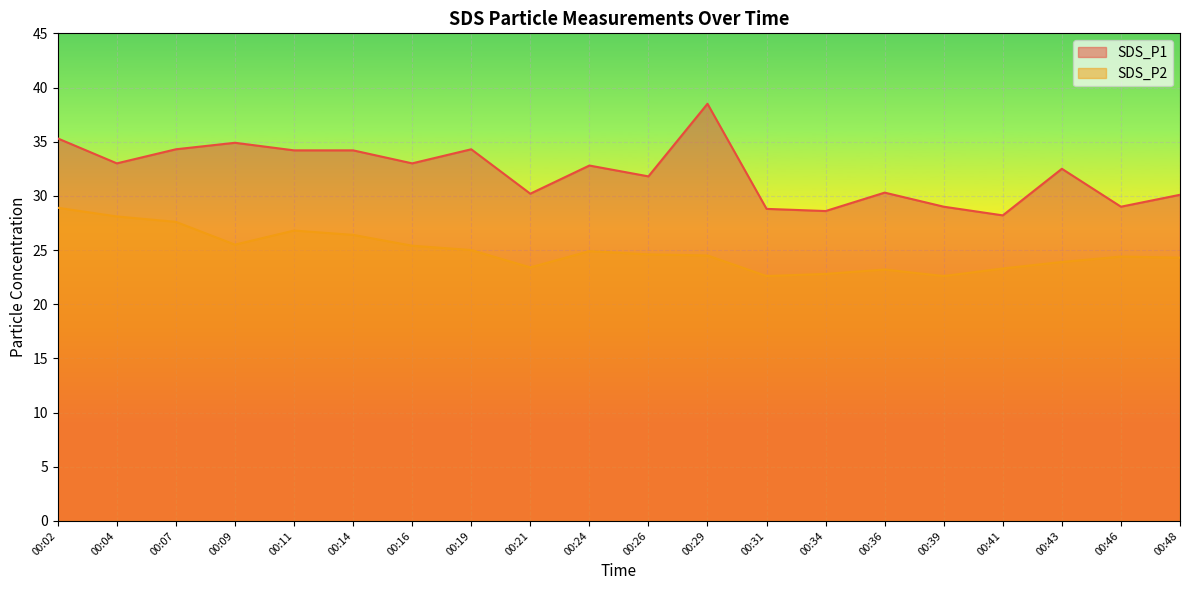

How many lines are shown in the chart?

2